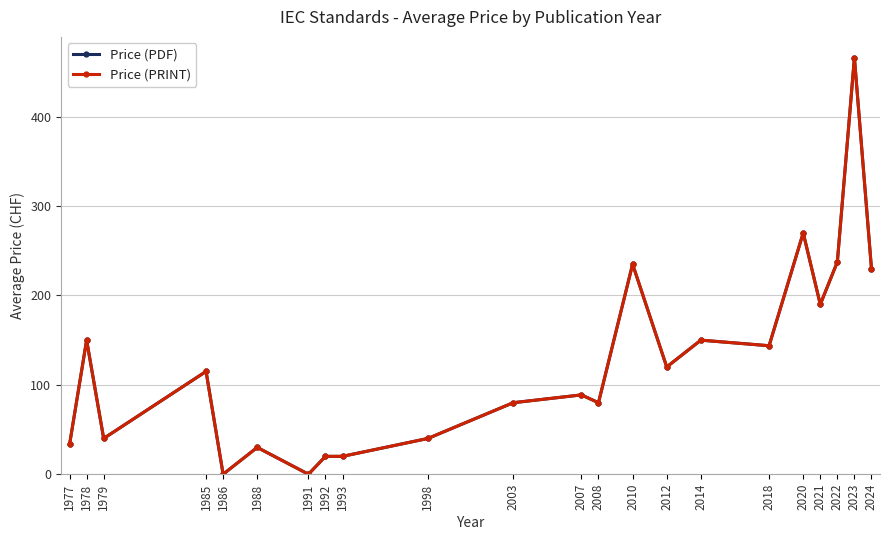

True or false: Price (PRINT) and Price (PDF) intersect in this chart.

False